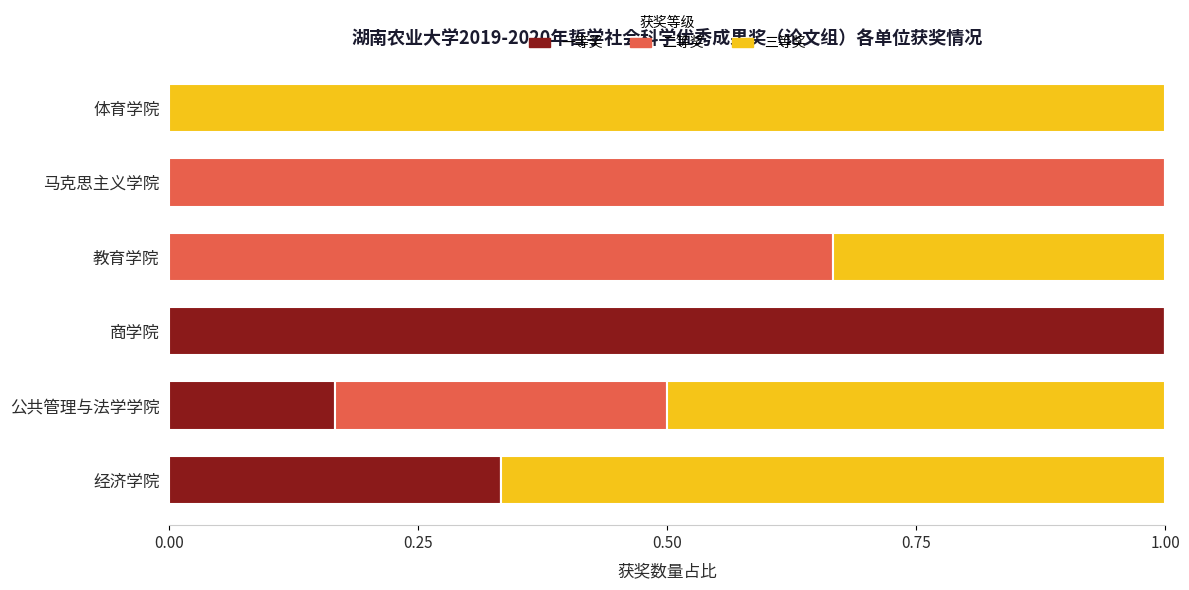

True or false: 一等奖 has a value of 0.3 at 马克思主义学院.

False